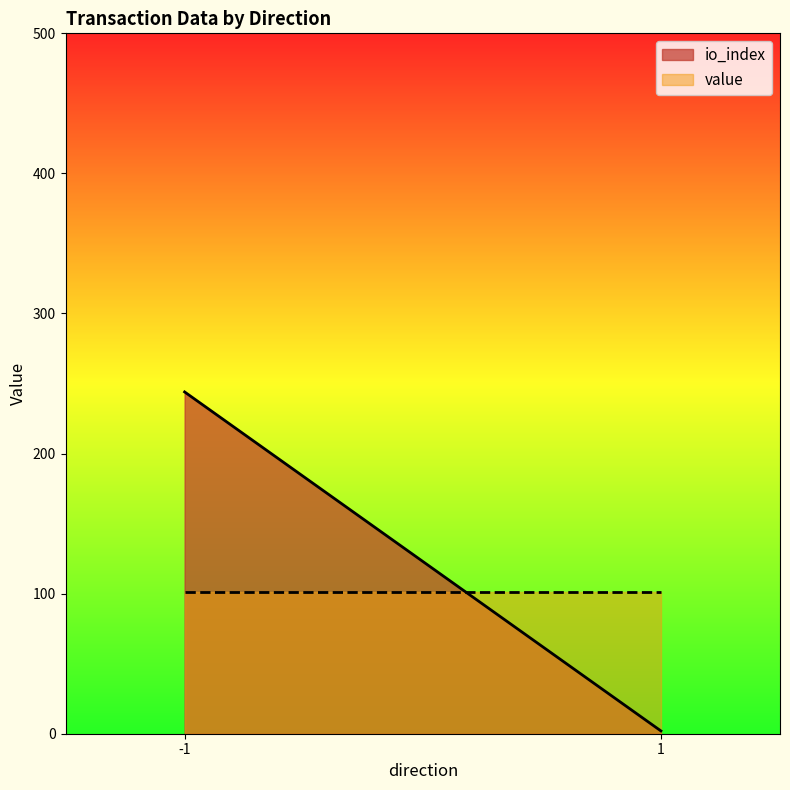

How many times do io_index and value cross each other?

1